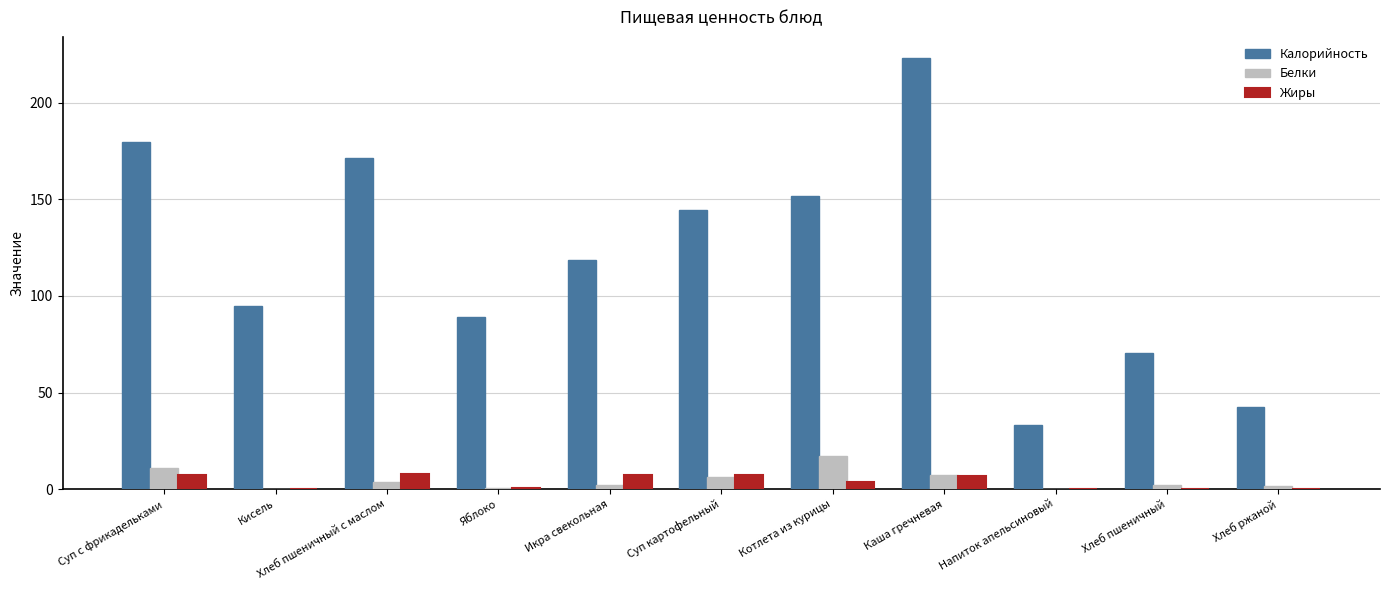

The value of Белки at Яблоко is 0.8. True or false?

True